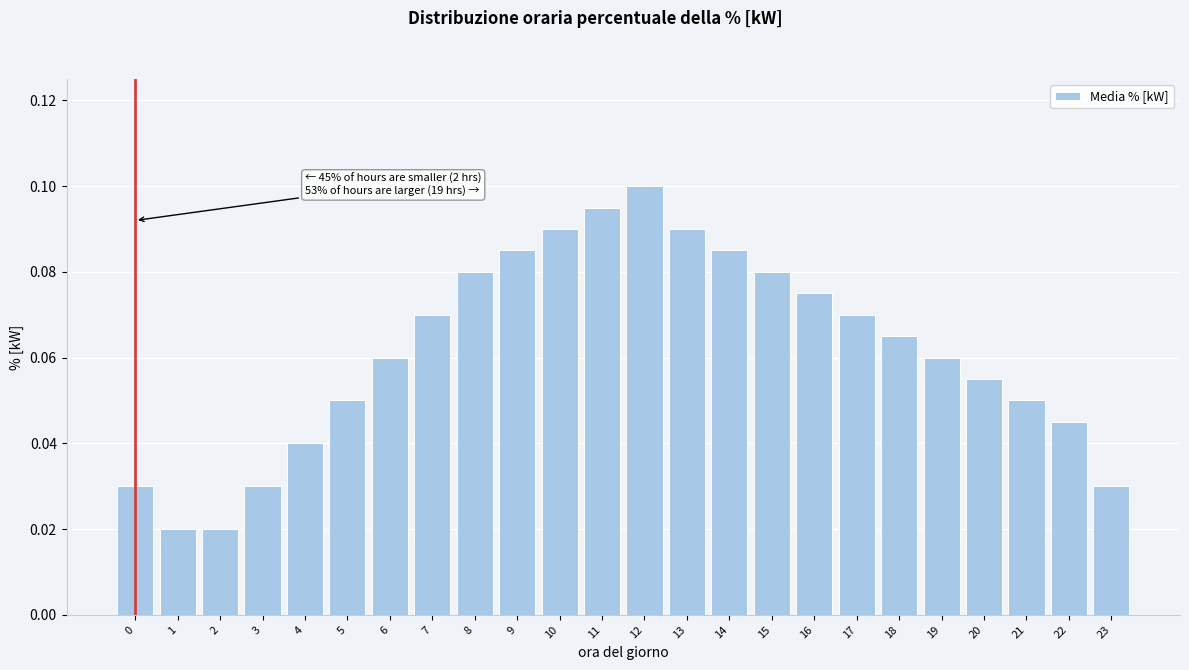

How many values are between 0 and 1?

24